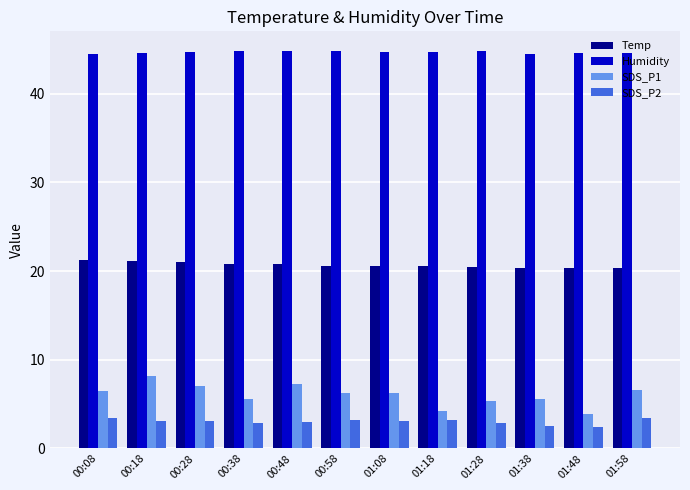

What is the lowest value of the Humidity series?

44.5